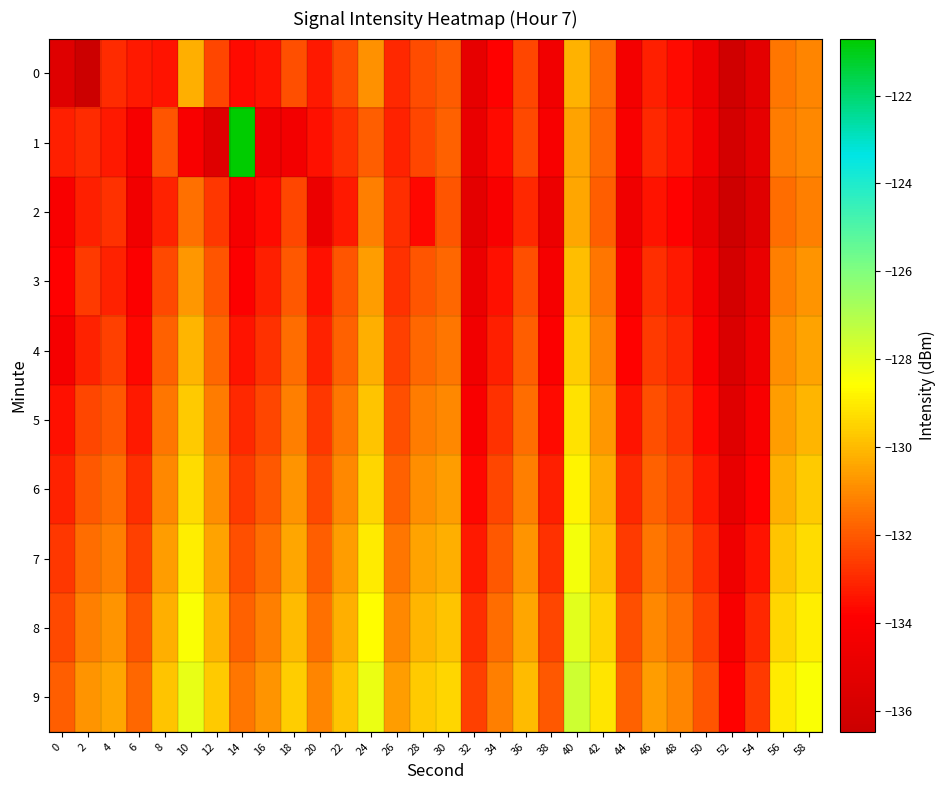

At 46, list the series in order from smallest to largest.

2, 0, 1, 3, 4, 5, 6, 7, 8, 9